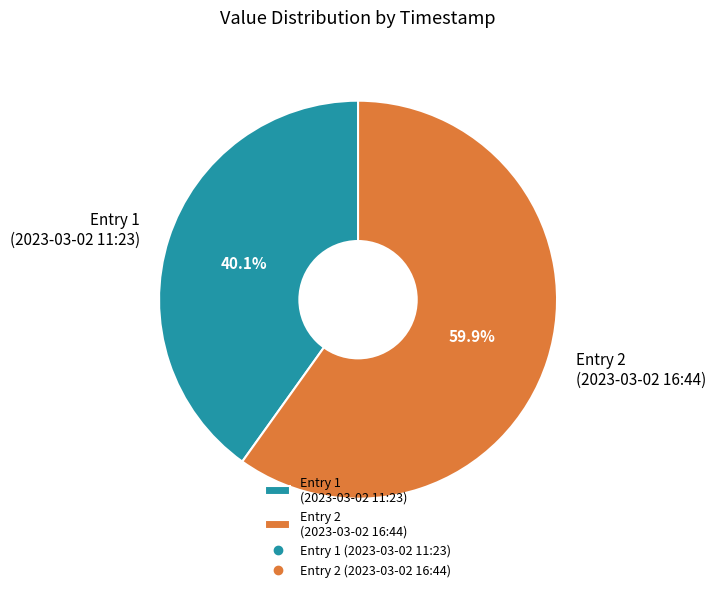

What is the ratio of the value at Entry 2 (2023-03-02 16:44) to the value at Entry 1 (2023-03-02 11:23)?

1.5